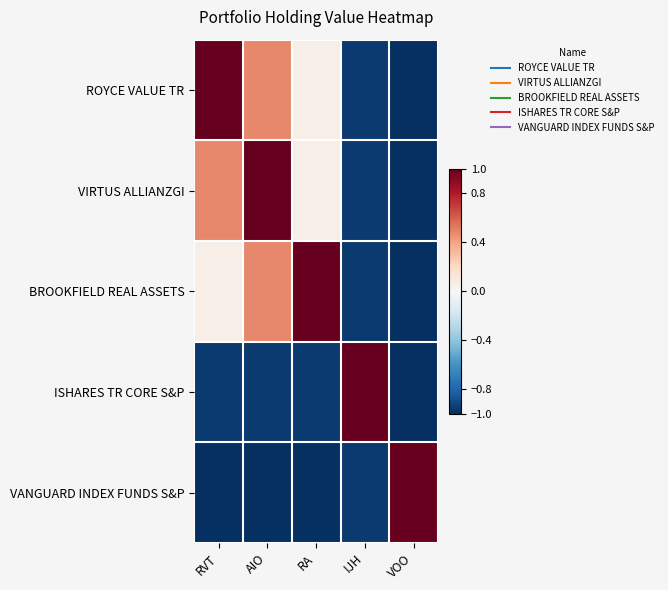

At how many categories does at least one series exceed 0?

5